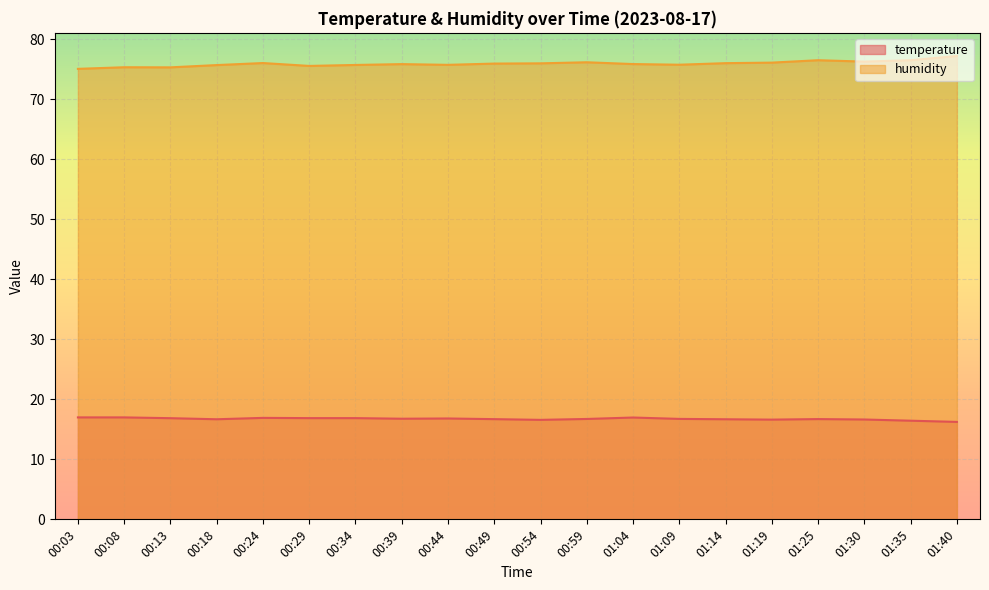

Where is the first local maximum for humidity?

00:08